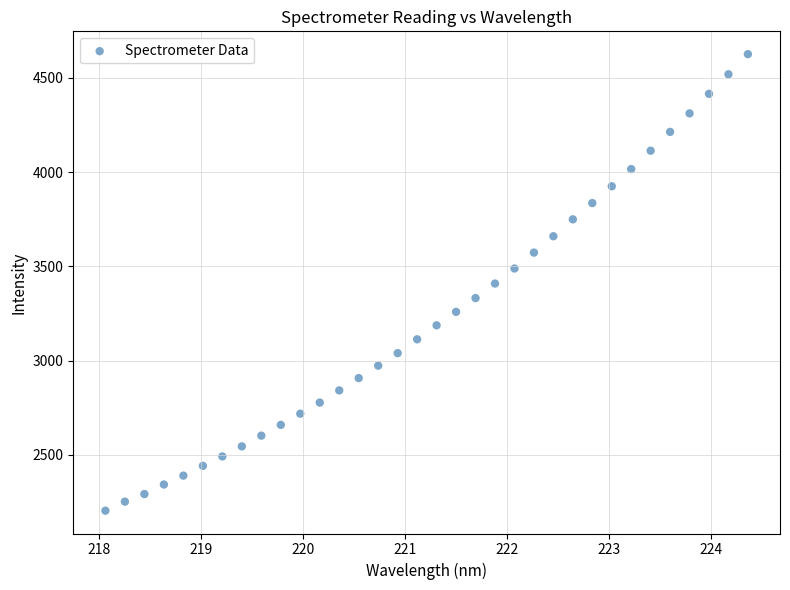

What is the range of Y values (max minus min)?

2421.6